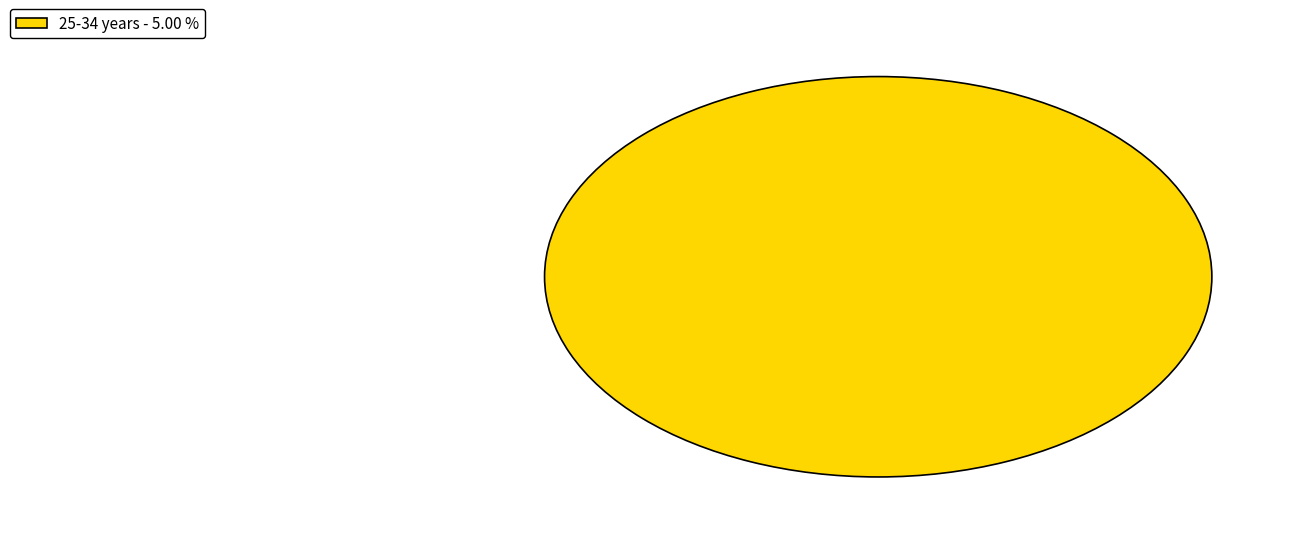

Rank the categories by value from highest to lowest.

25-34 years - 5.00 %